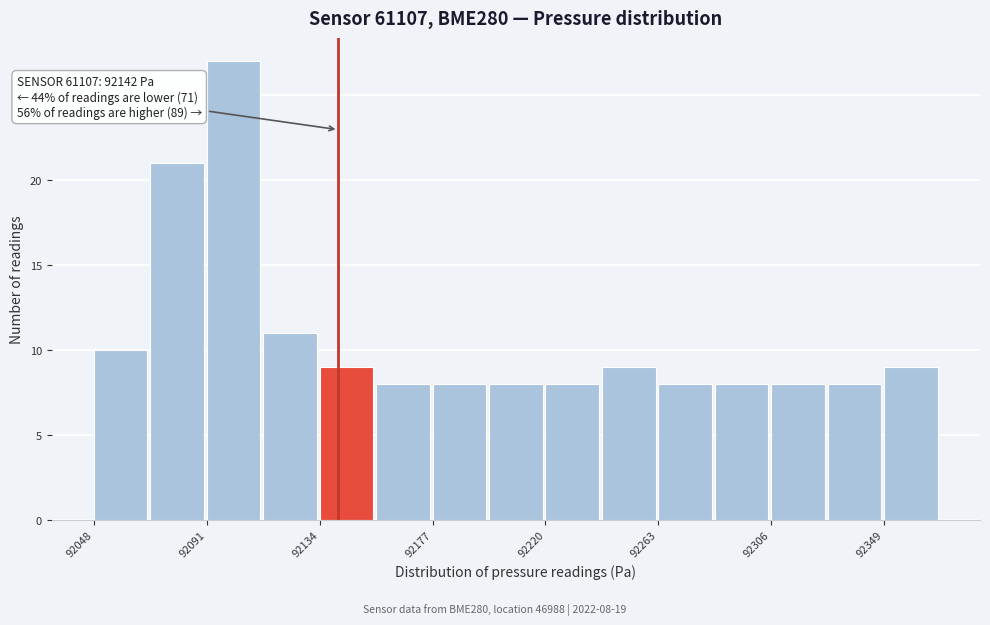

Which range on the x-axis has the tallest bar?

92090 to 92115